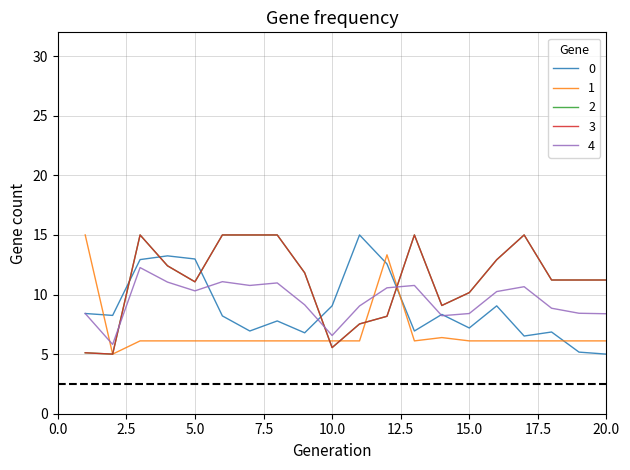

What is the smallest value displayed?

5.0